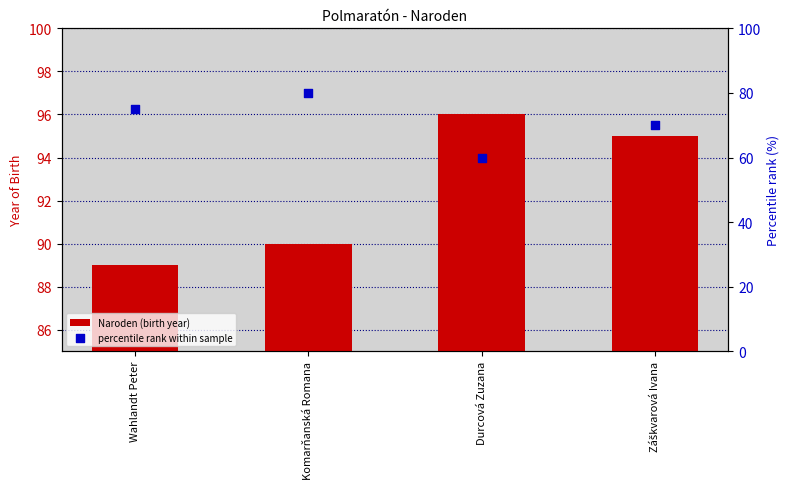

What is the total value across all series at Záškvarová Ivana?

165